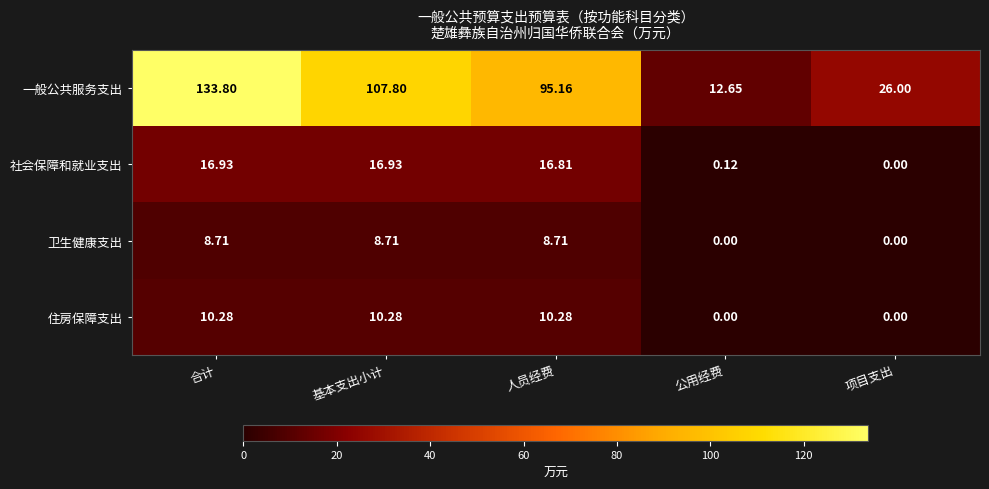

Which series has the widest spread of values?

一般公共服务支出